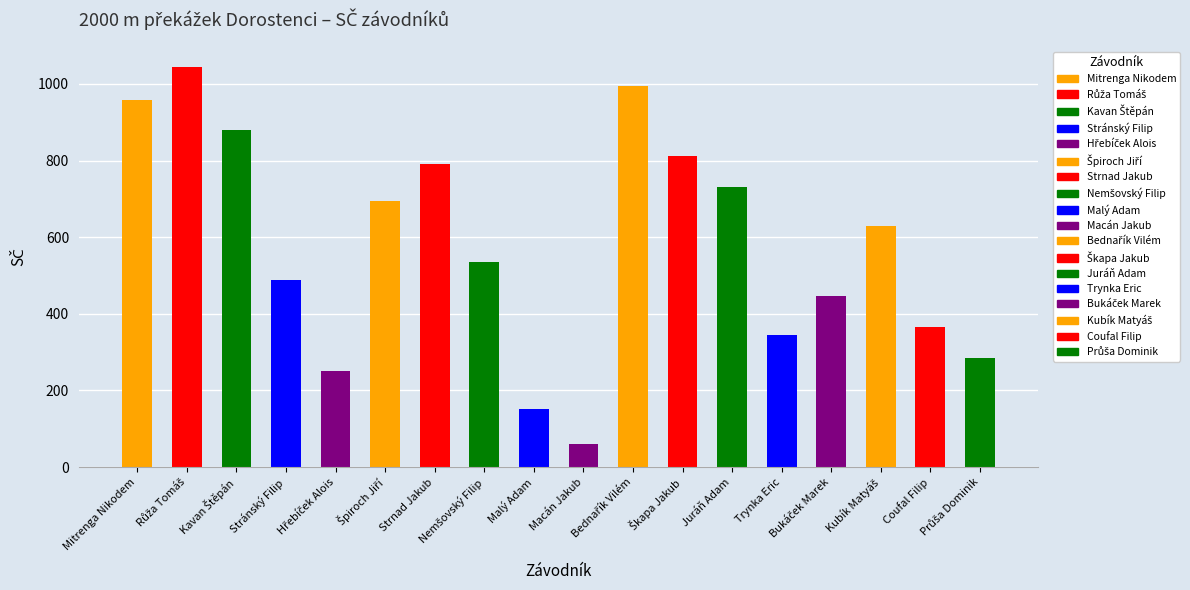

Which category has the lowest value across all series?

Macán Jakub